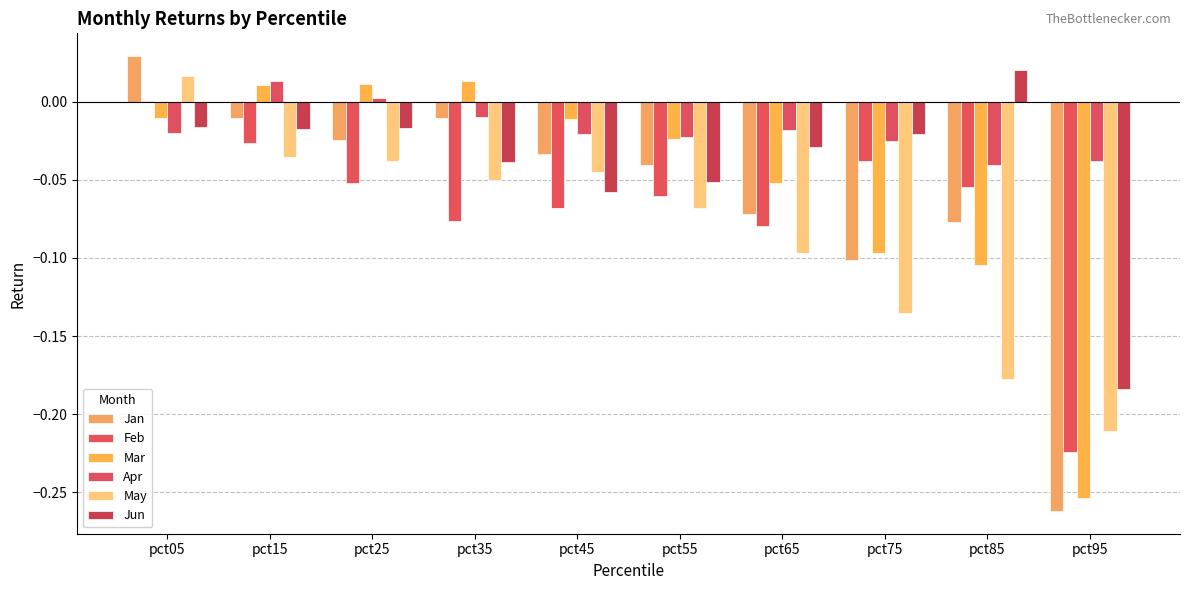

Does the chart contain stacked bars?

No